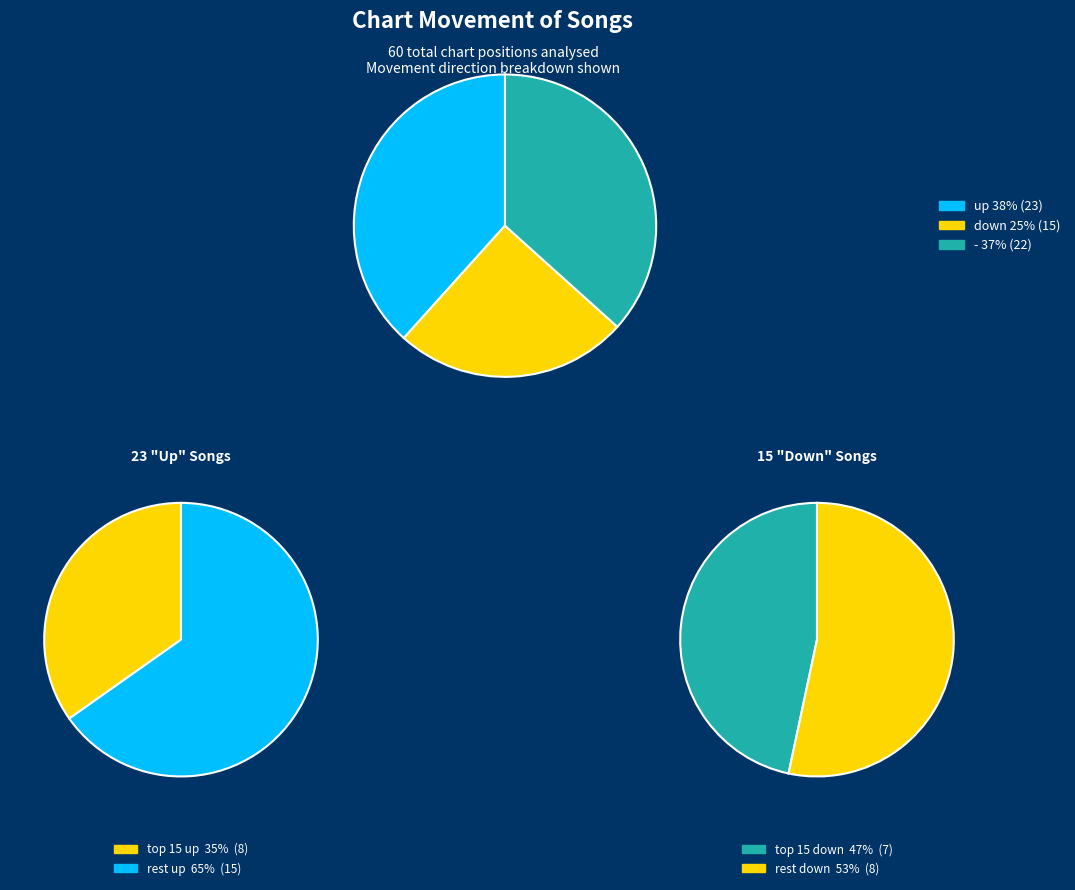

What is the change in value from up to -?

-1